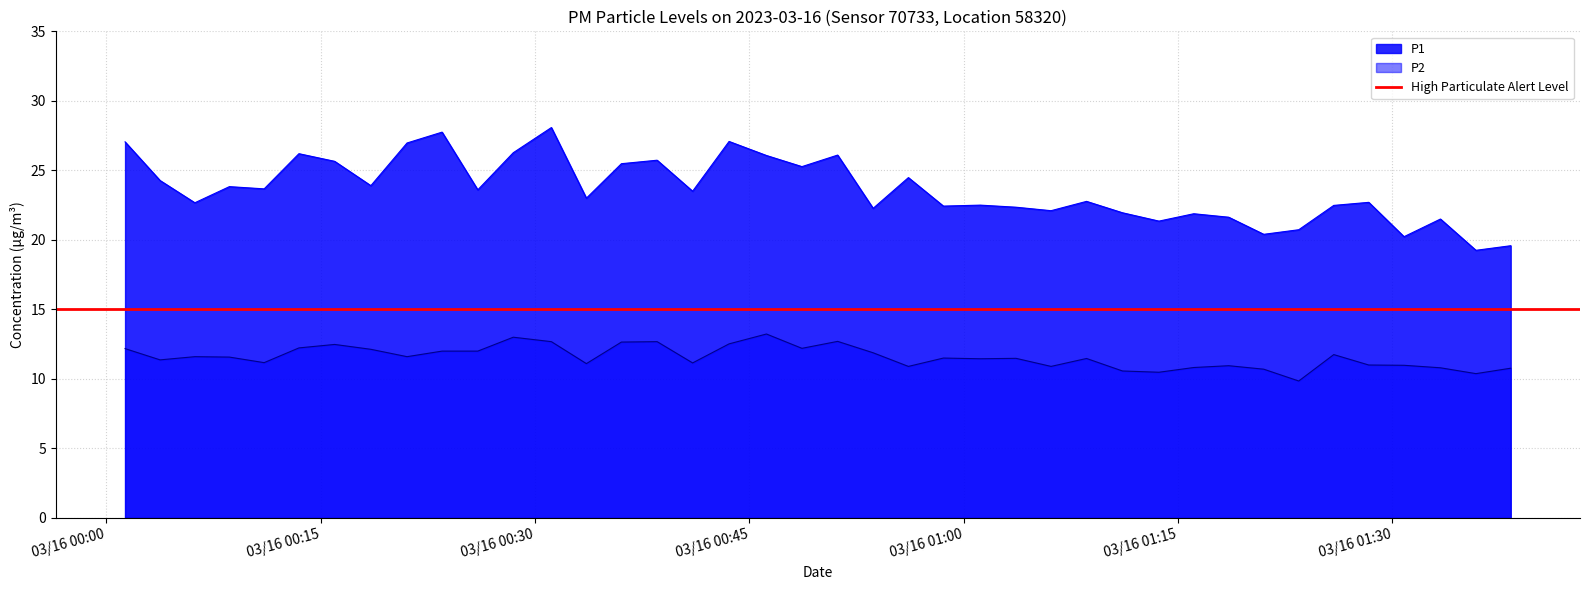

In P2, how many points are higher than both neighbors (excluding endpoints)?

11